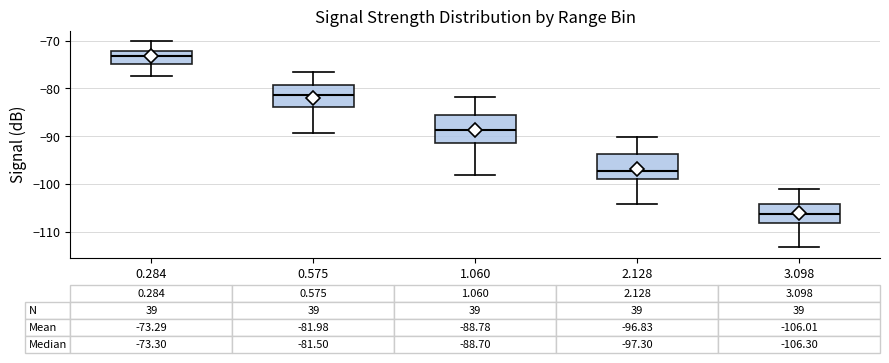

Which box's median line is the highest?

0.284